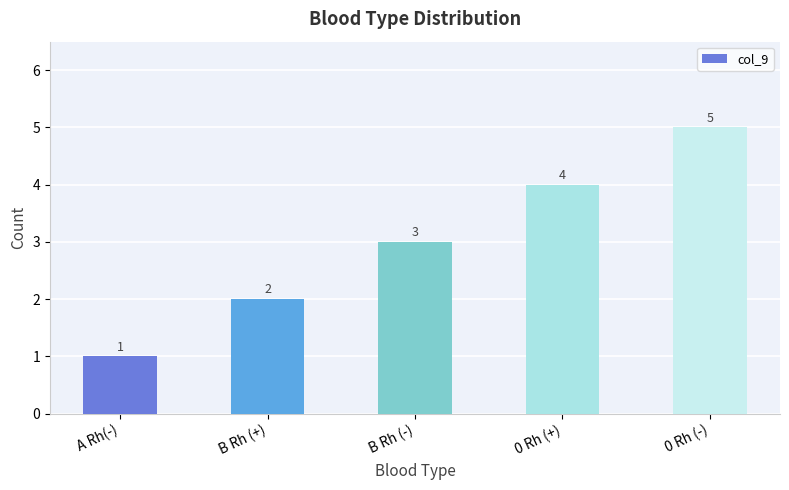

What is the change in value from A Rh(-) to B Rh (-)?

+2